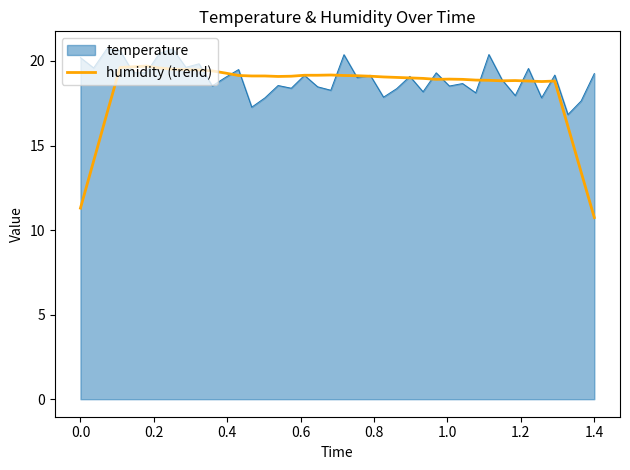

Which series has the widest spread of values?

humidity (trend)